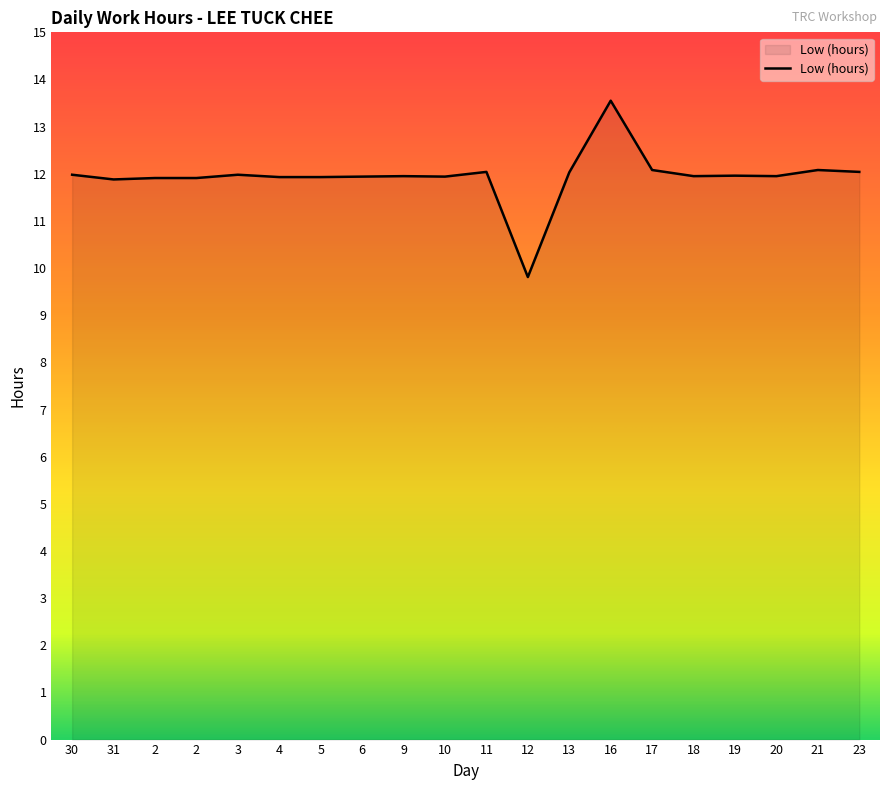

What is the label of the 3rd point from the left?

2